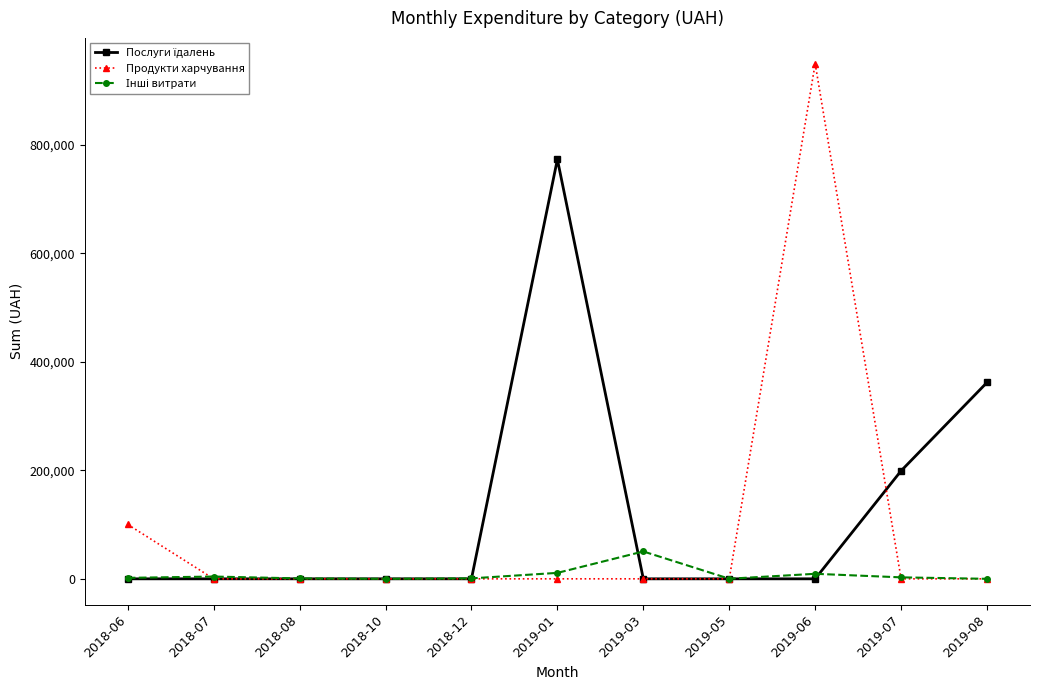

Which series has the widest spread of values?

Продукти харчування